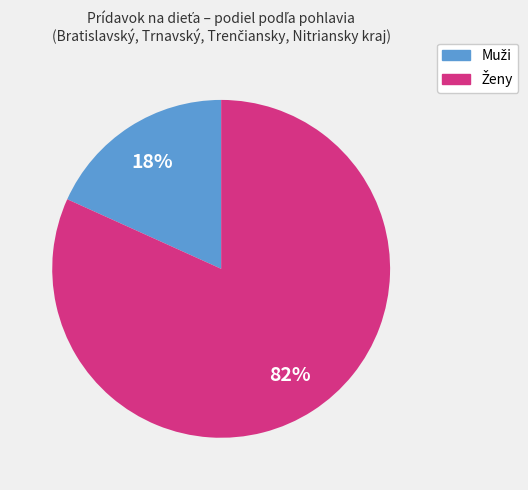

Is there any slice that represents more than half of the pie?

Yes